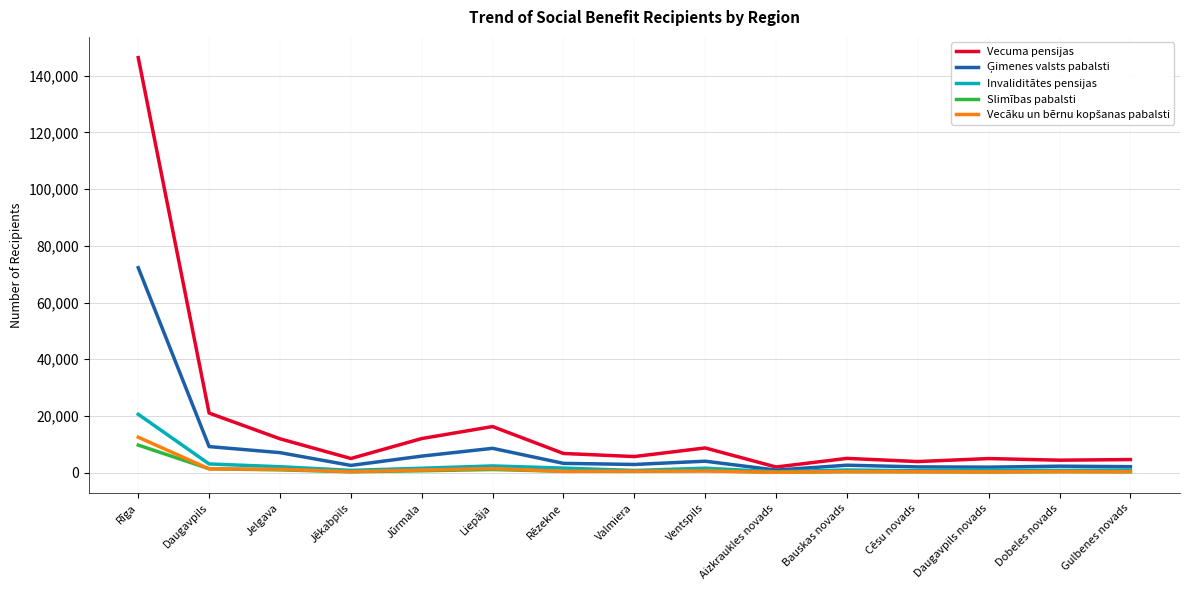

Which series has the largest range (max minus min)?

Vecuma pensijas